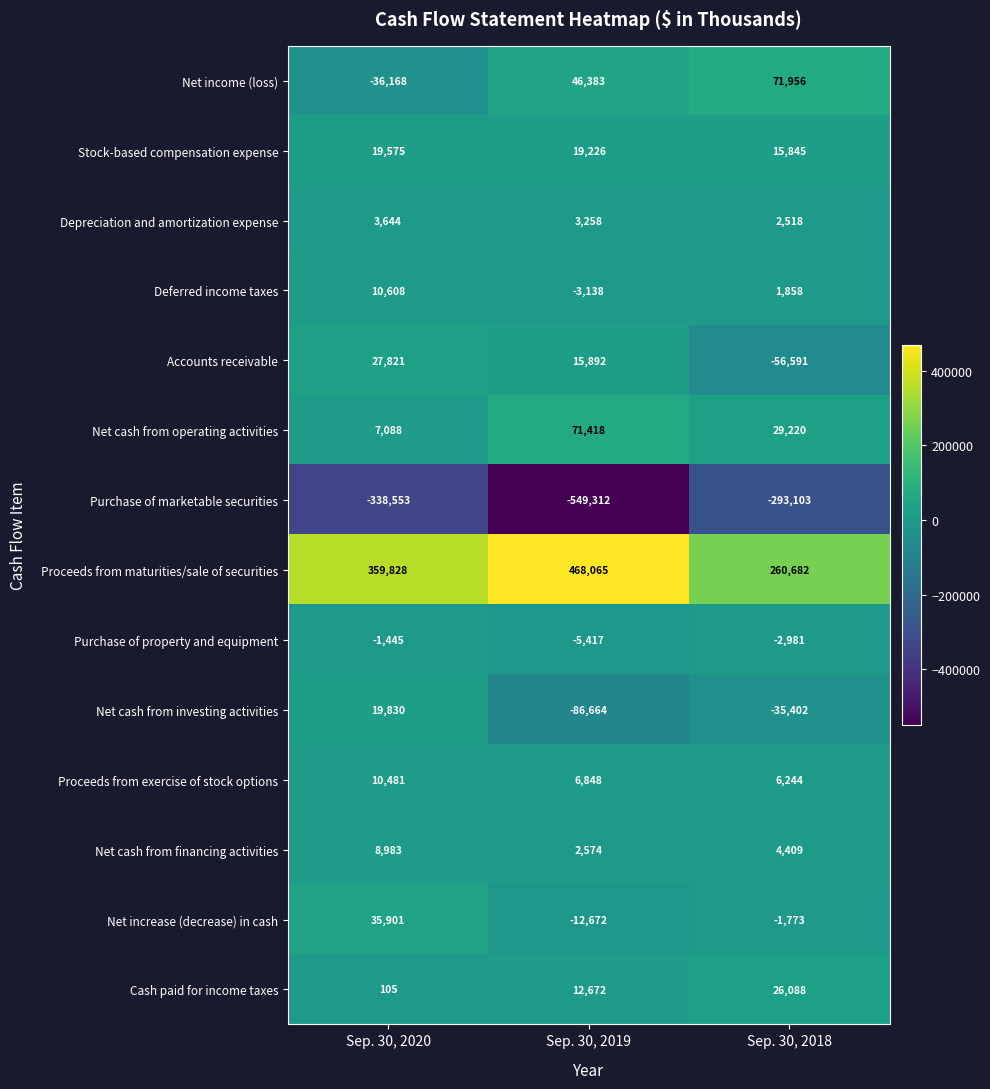

List the series in order of their peak value, highest first.

Proceeds from maturities/sale of securities, Net income (loss), Net cash from operating activities, Net increase (decrease) in cash, Accounts receivable, Cash paid for income taxes, Net cash from investing activities, Stock-based compensation expense, Deferred income taxes, Proceeds from exercise of stock options, Net cash from financing activities, Depreciation and amortization expense, Purchase of property and equipment, Purchase of marketable securities